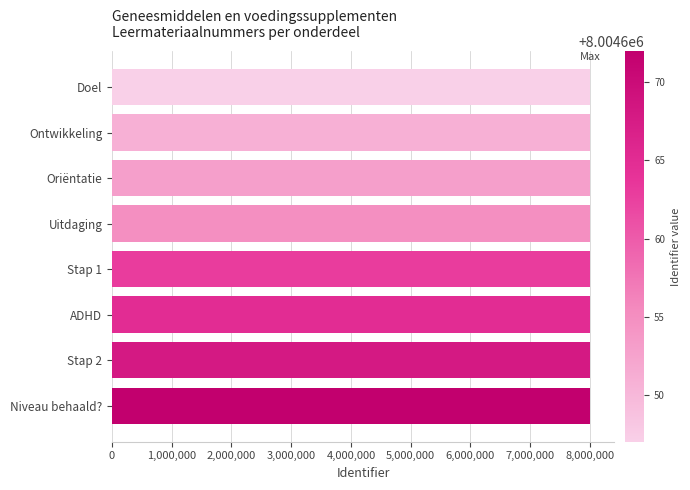

Approximately how many times larger is the value at Stap 2 compared to Oriëntatie?

1.0